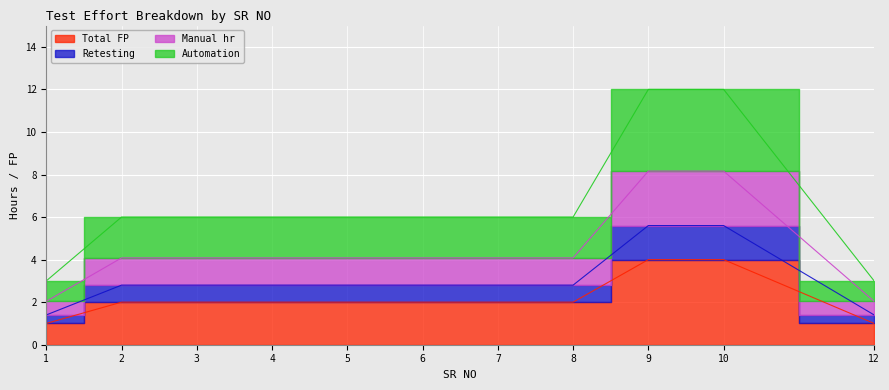

What is the lowest value of the Manual hr series?

1.4